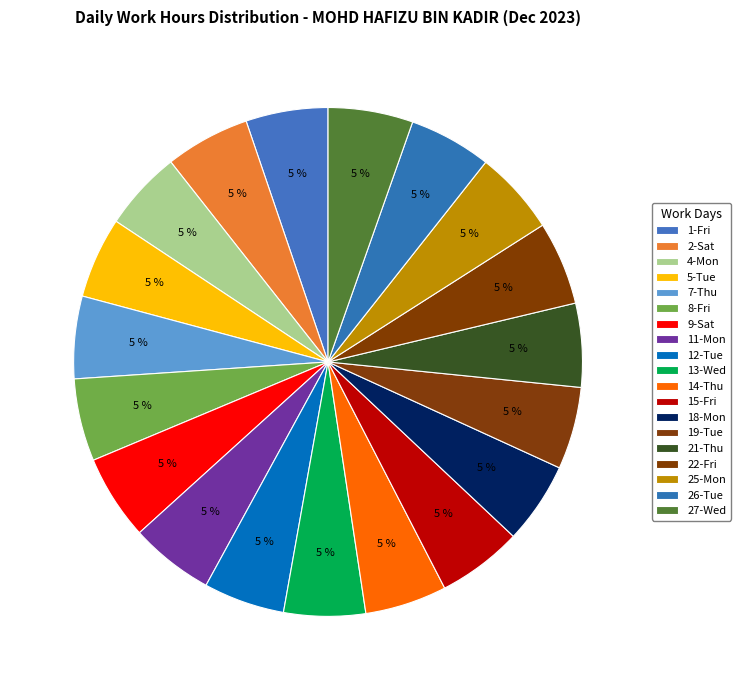

How many segments does this pie chart have?

19